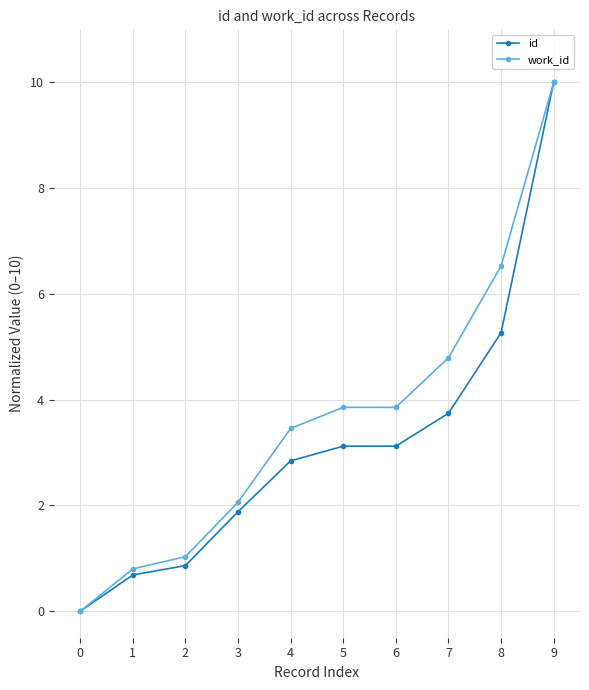

Is it true that work_id equals 1.0 at 2?

True